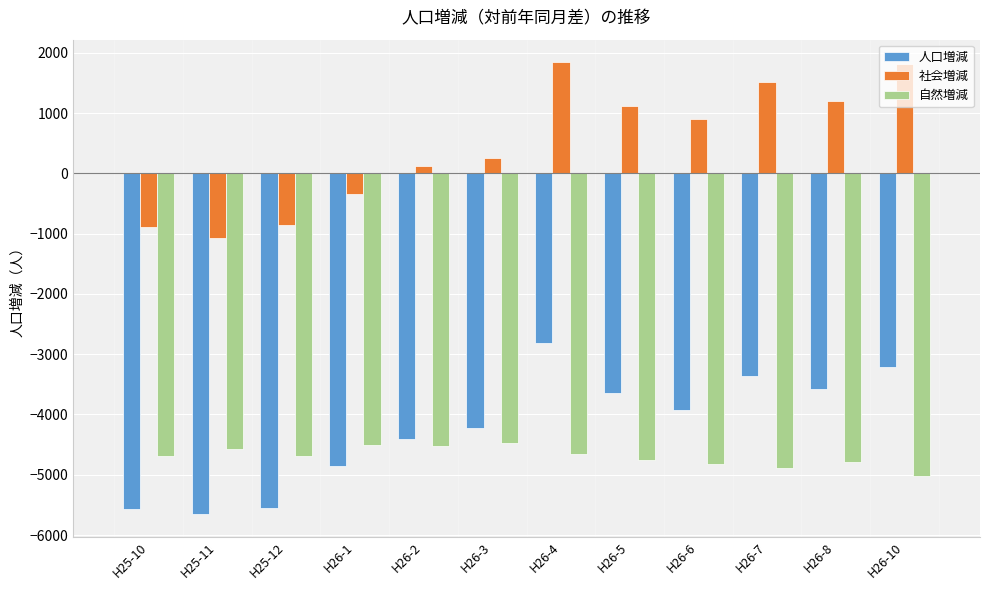

What is the value of the 人口増減 bar at the 12th from the left?

-3213